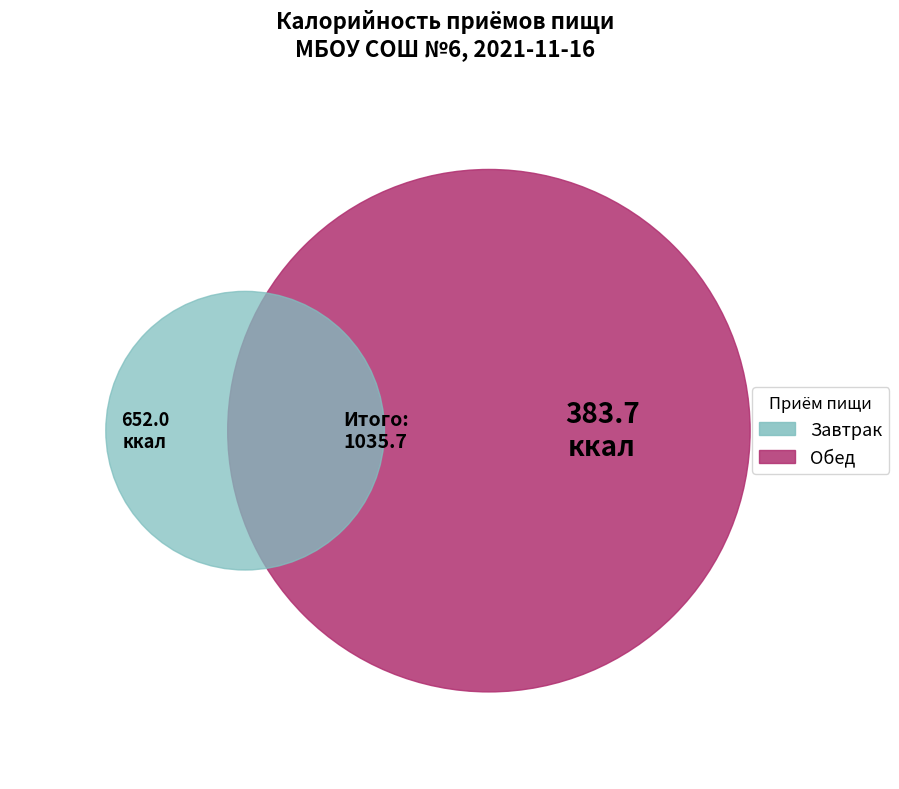

Between Завтрак and Обед, which is larger?

Завтрак